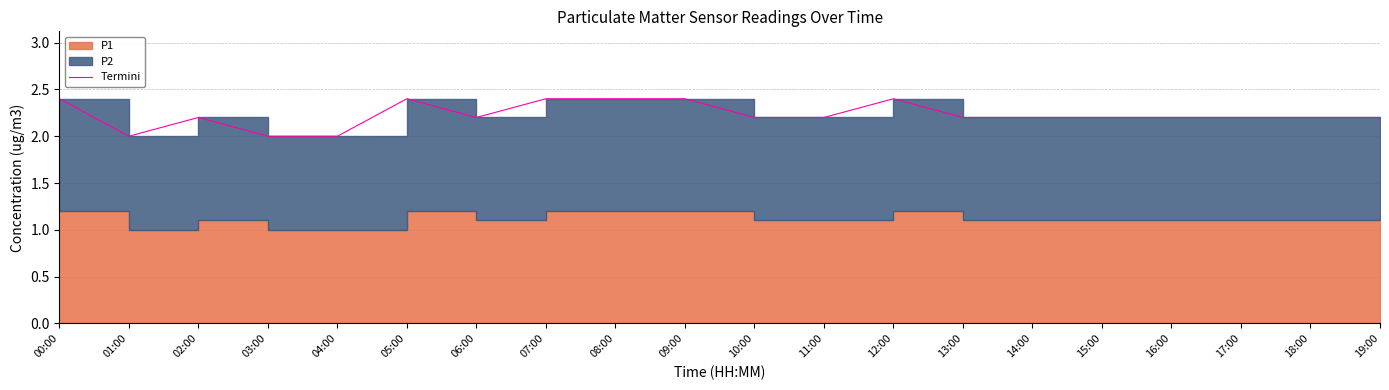

At which category does the data reach its first local valley?

01:00